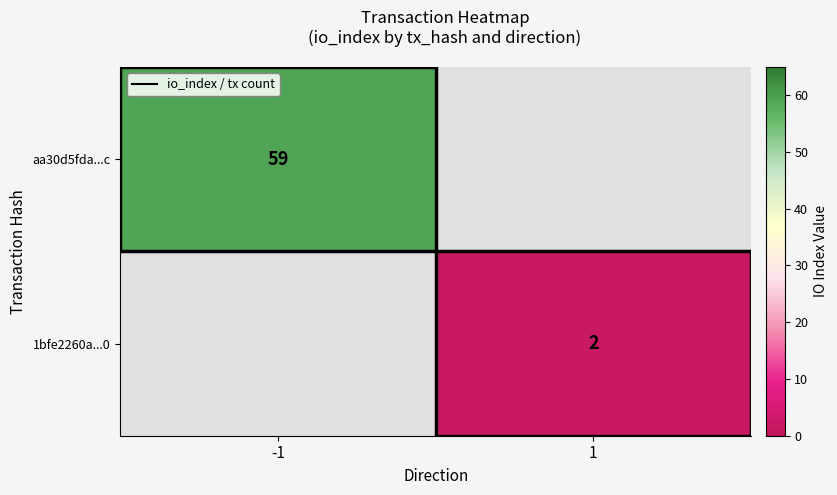

Is the value of 1bfe2260a...0 at 1 greater than the value of aa30d5fda...c at -1?

No